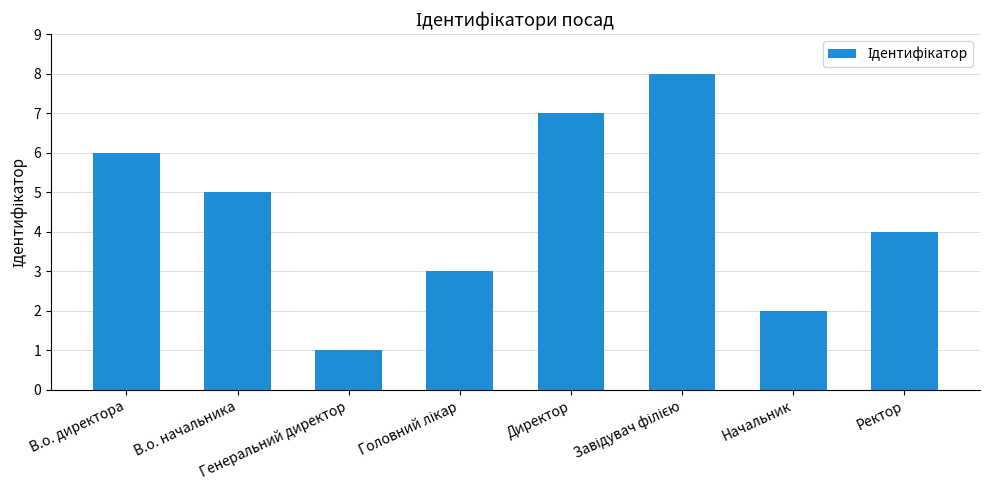

What is the minimum value shown in the chart?

1